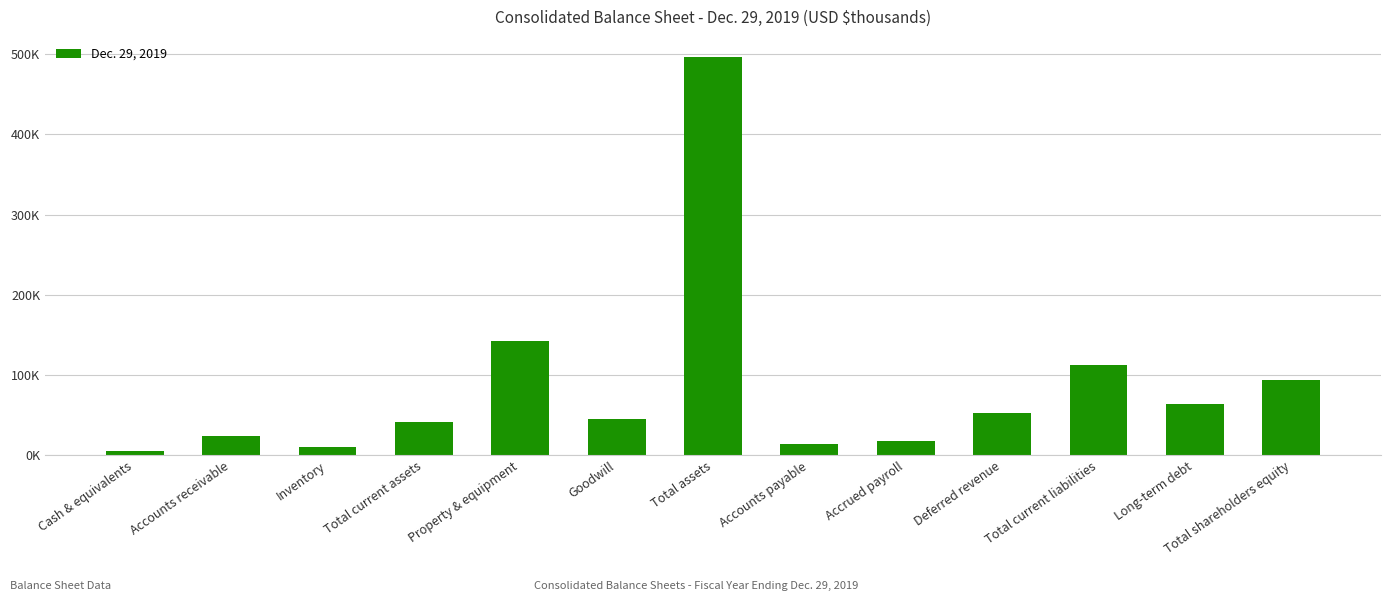

Rank the categories by value from lowest to highest.

Cash & equivalents, Inventory, Accounts payable, Accrued payroll, Accounts receivable, Total current assets, Goodwill, Deferred revenue, Long-term debt, Total shareholders equity, Total current liabilities, Property & equipment, Total assets